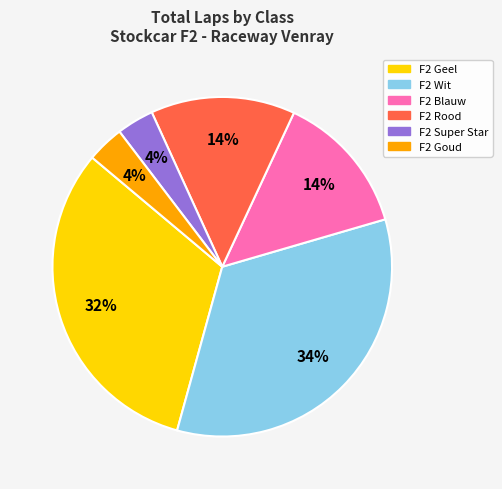

To the nearest percent, what is the combined percentage of F2 Super Star and F2 Geel?

35%